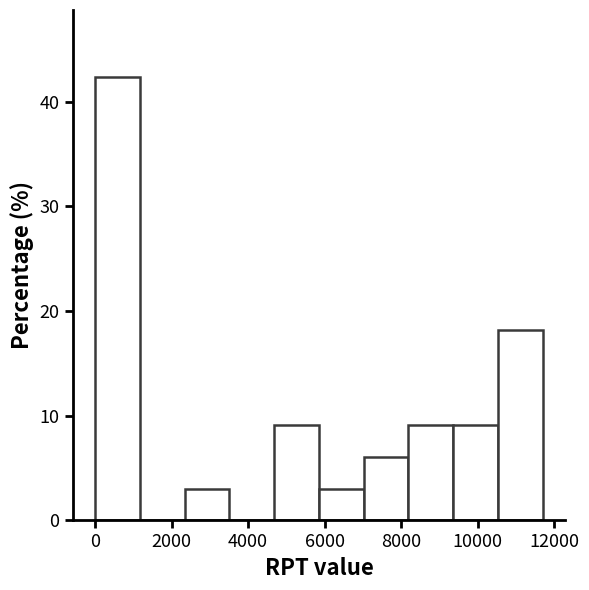

Reading left to right, transcribe this chart: for each bar, give the range it covers on the x-axis and its height. Neither the bar edges nor the heights are printed on the chart, so give them approximately, as read against the axes.

0 to 1200: 42
1200 to 2400: 0
2400 to 3600: 3
3600 to 4600: 0
4600 to 5800: 9
5800 to 7000: 3
7000 to 8200: 6
8200 to 9400: 9
9400 to 10600: 9
10600 to 11600: 18